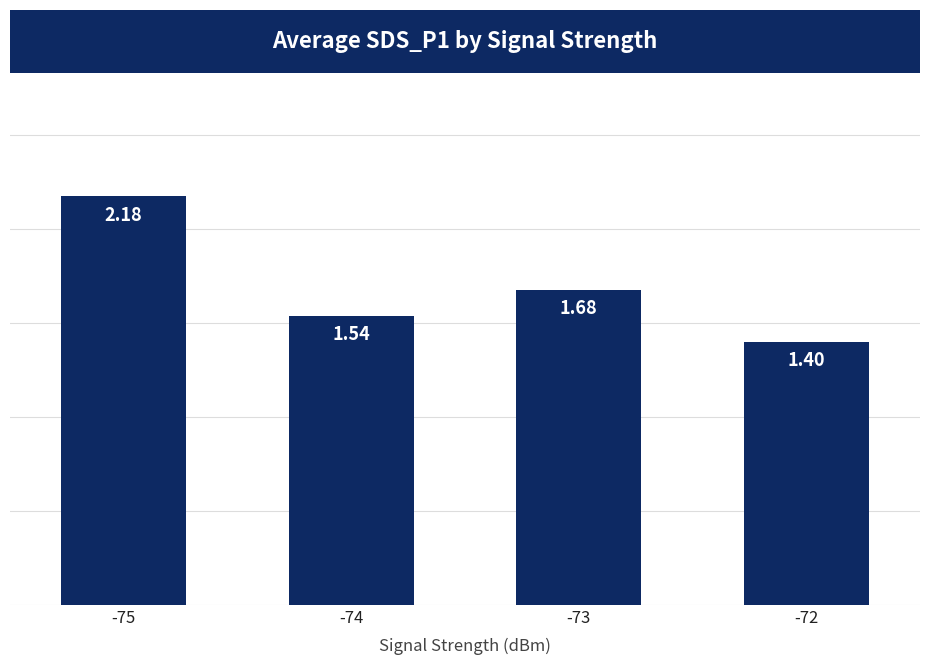

The value at -73 is 1.0. True or false?

False